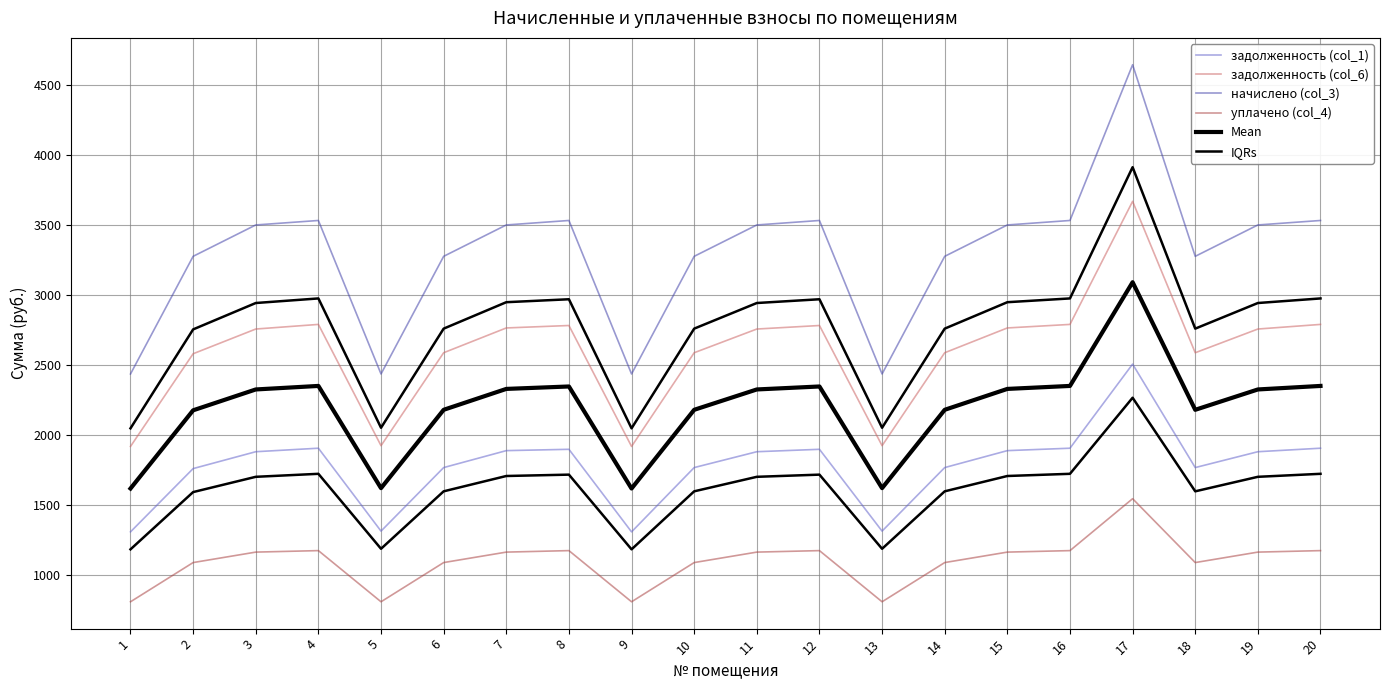

Between 12 and 19, which series saw the biggest shift?

начислено (col_3)